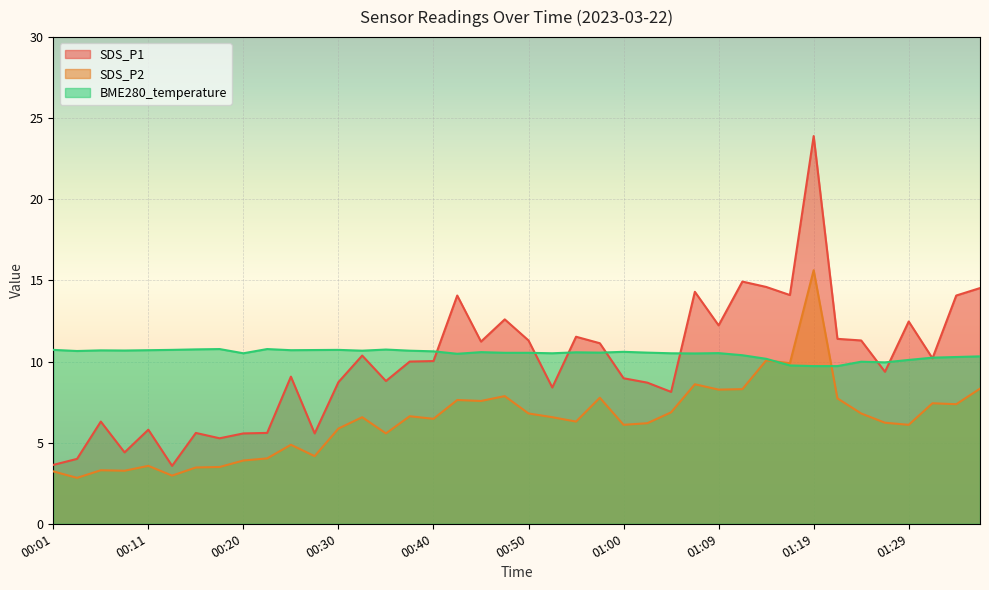

What is the label of the 16th point from the right?

01:00